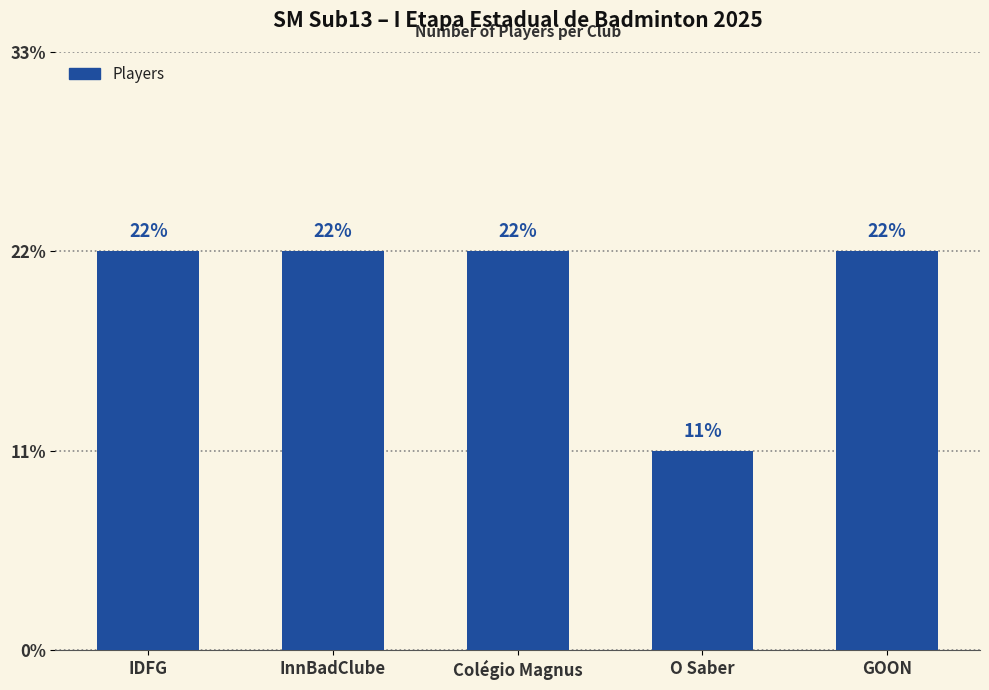

Reading left to right, what are all the values shown in this chart?

IDFG=2	InnBadClube=2	Colégio Magnus=2	O Saber=1	GOON=2